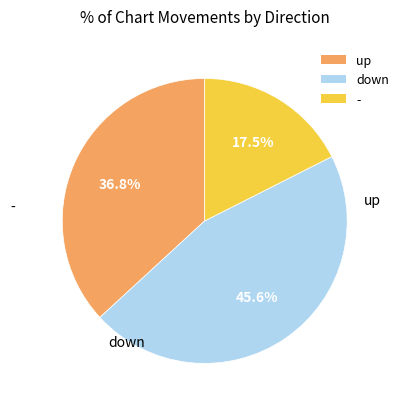

What is the largest slice in the pie chart?

down